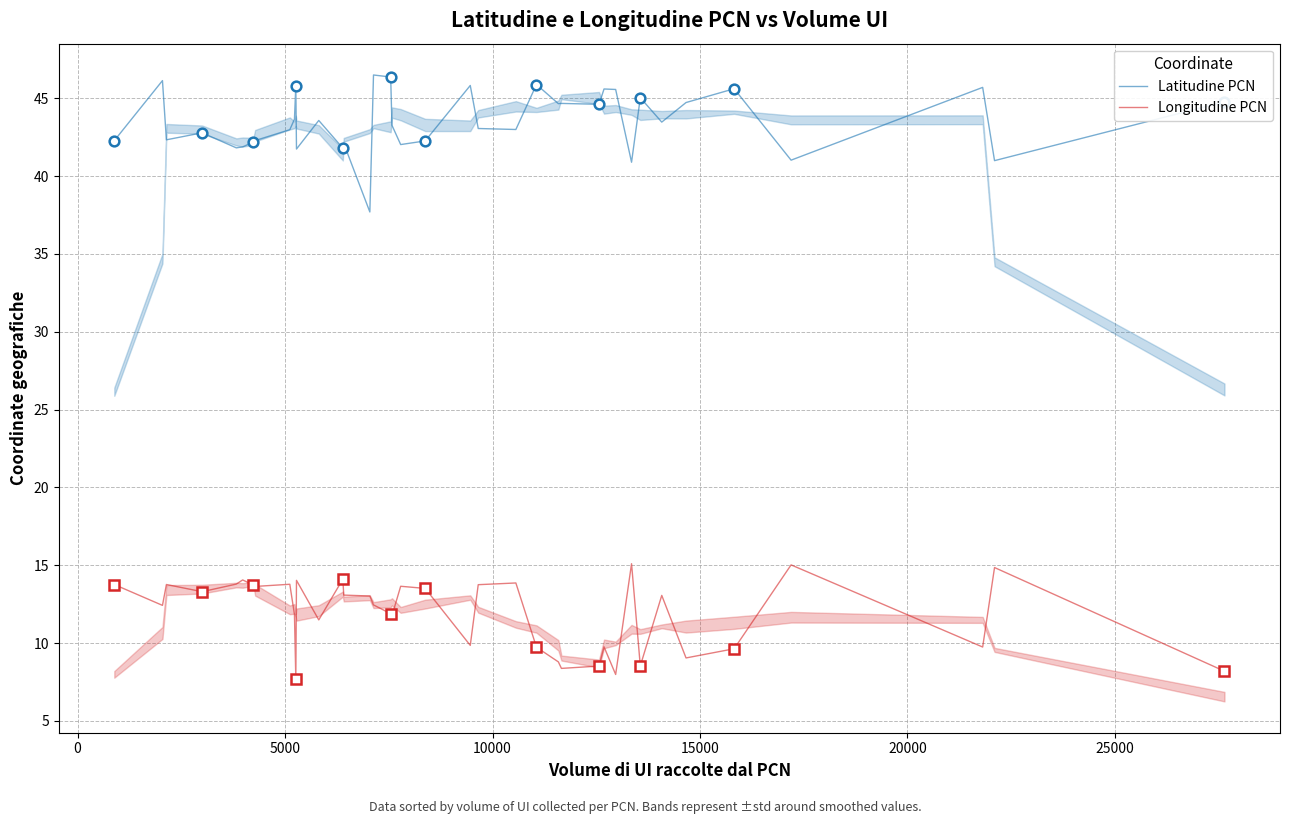

In Longitudine PCN, how many points are lower than both neighbors (excluding endpoints)?

12